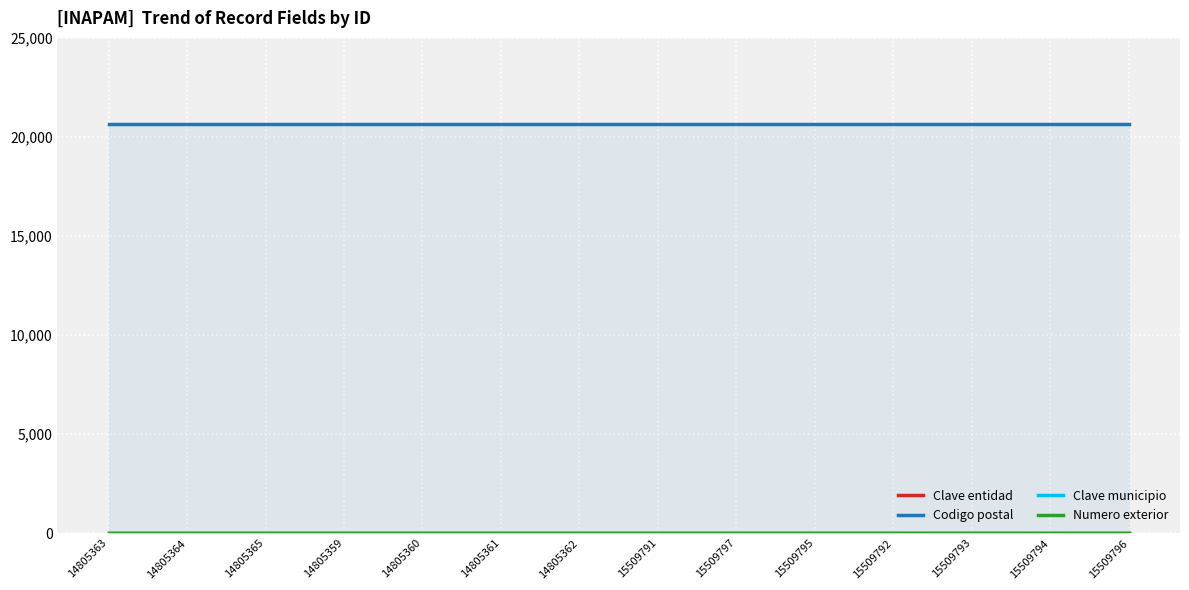

Which series changed the most between 15509797 and 15509792?

Clave entidad